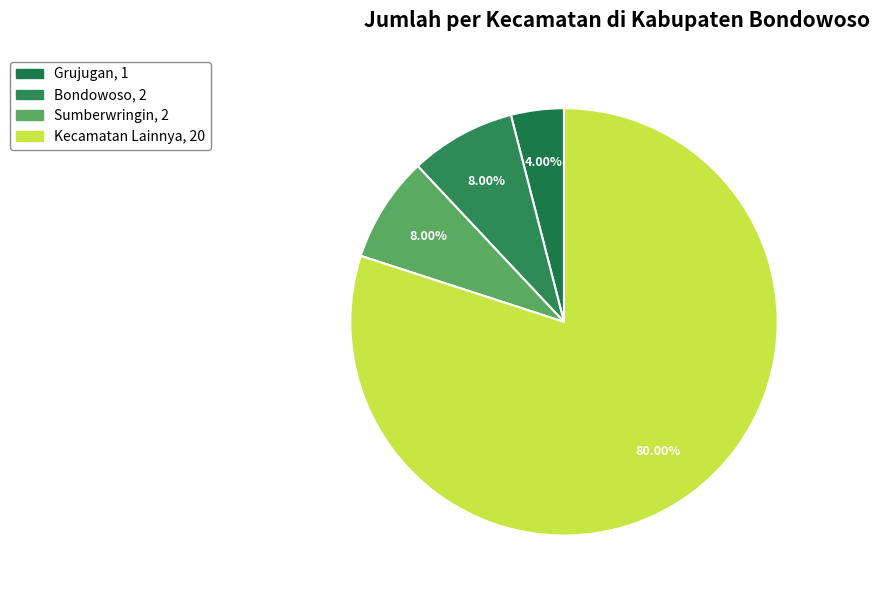

How many segments does this pie chart have?

4